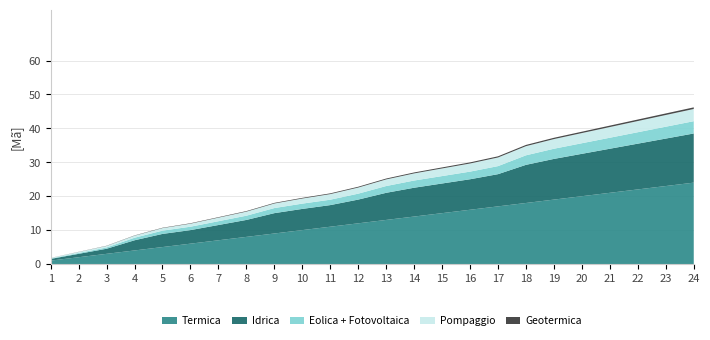

What is the highest value of the Termica series?

24.0